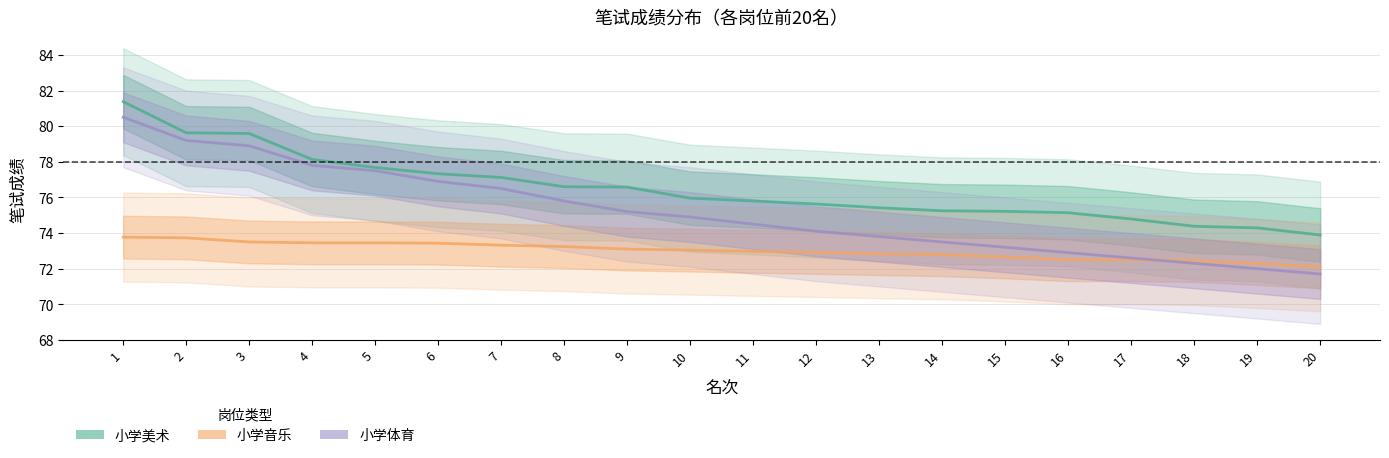

Read the 小学体育 value at 11.

74.5